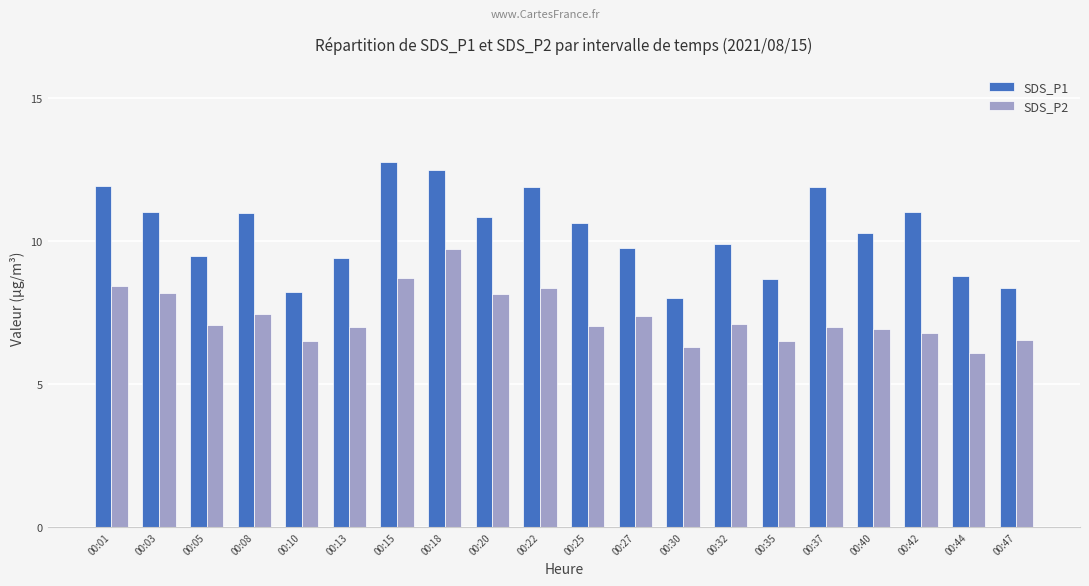

What is the highest value of the SDS_P1 series?

12.8